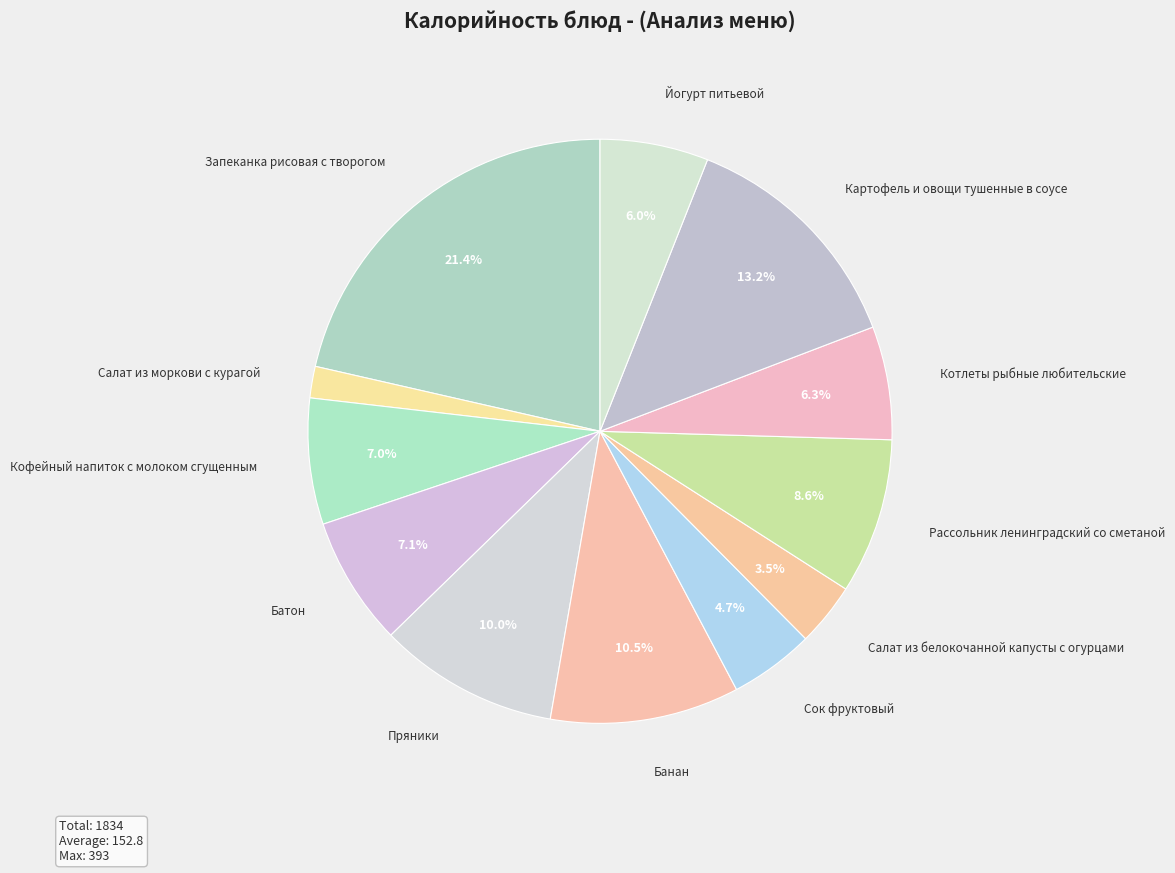

To the nearest percent, what is the difference between the largest and smallest slice percentages?

20%